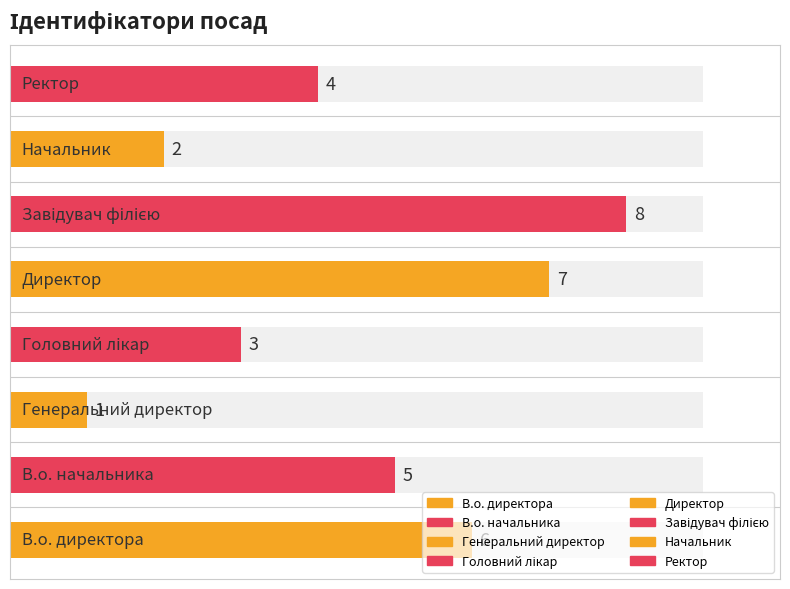

Which category has the highest value across all series?

Завідувач філією